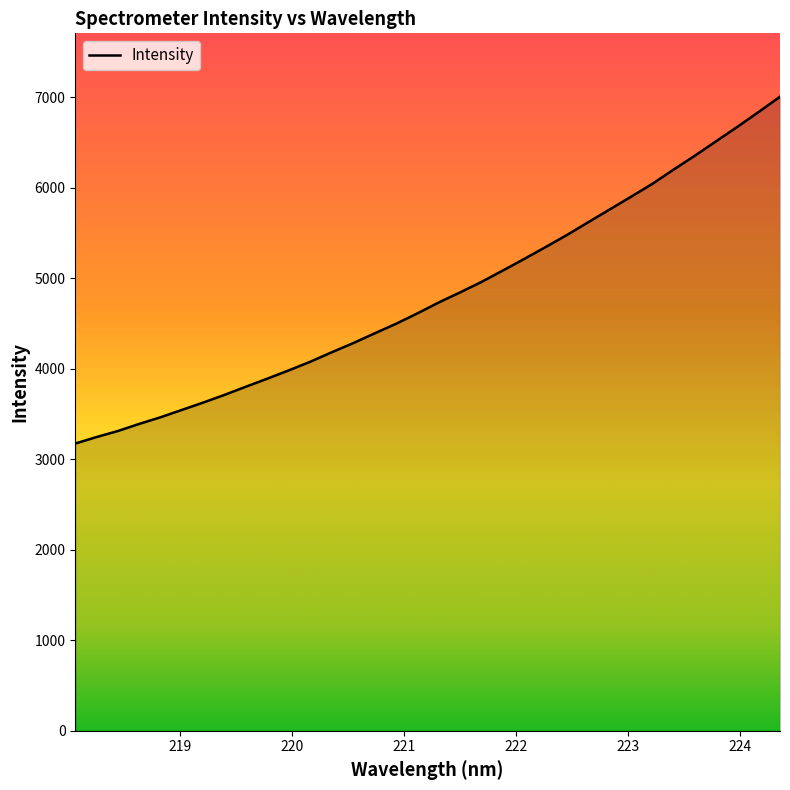

What is the difference between the maximum and minimum values?

3833.0